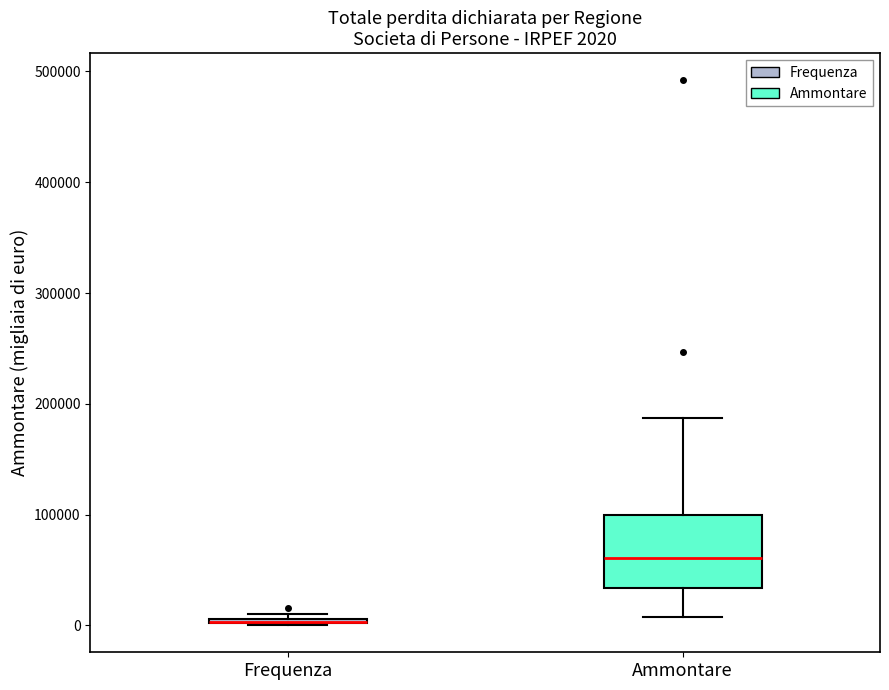

Comparing the boxes themselves (not the whiskers), which one is the tallest?

Ammontare